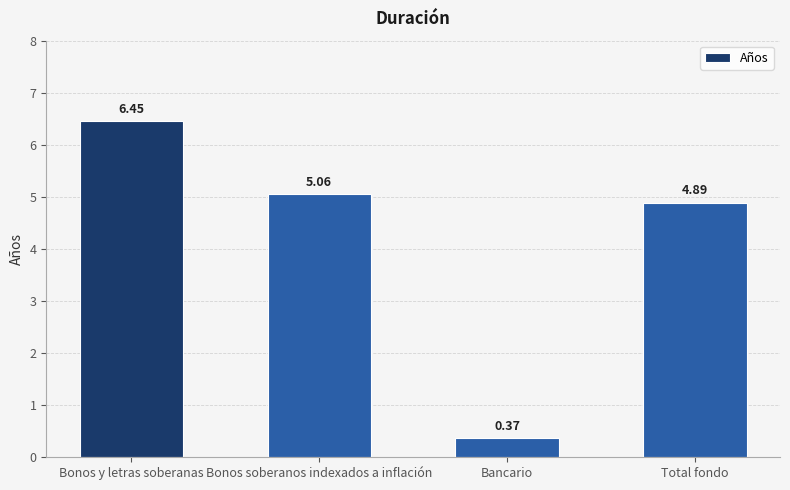

List the labels in order of value, smallest first.

Bancario, Total fondo, Bonos soberanos indexados a inflación, Bonos y letras soberanas